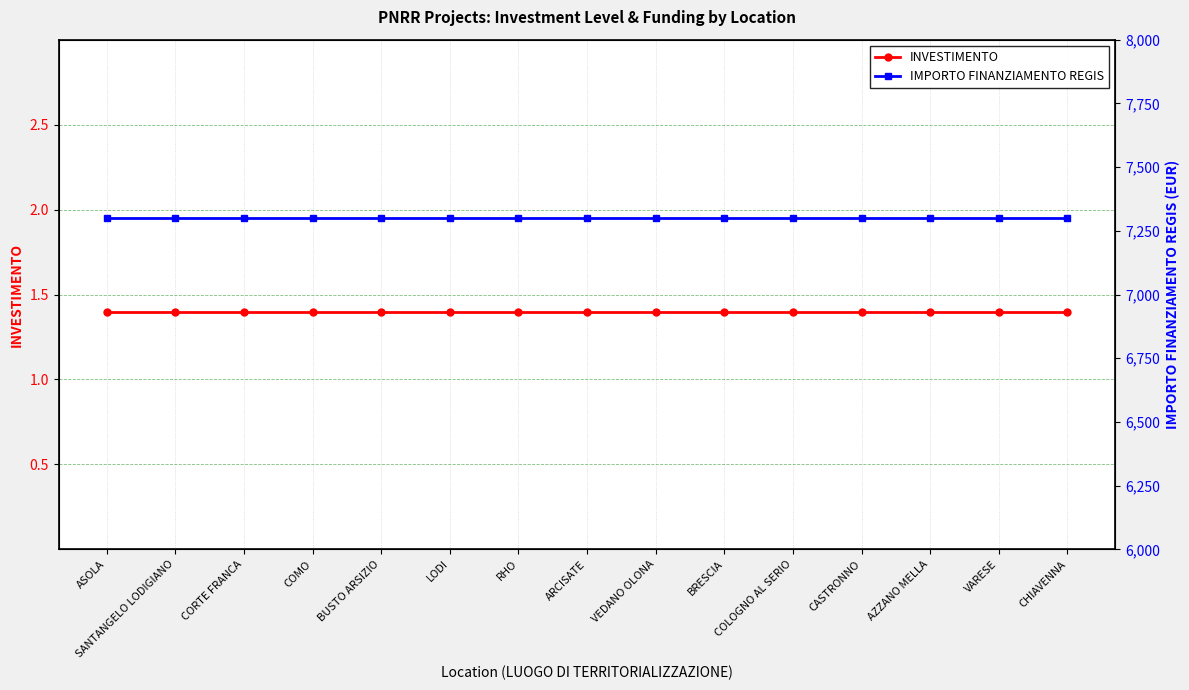

At which category is the sum across all series the highest?

ASOLA